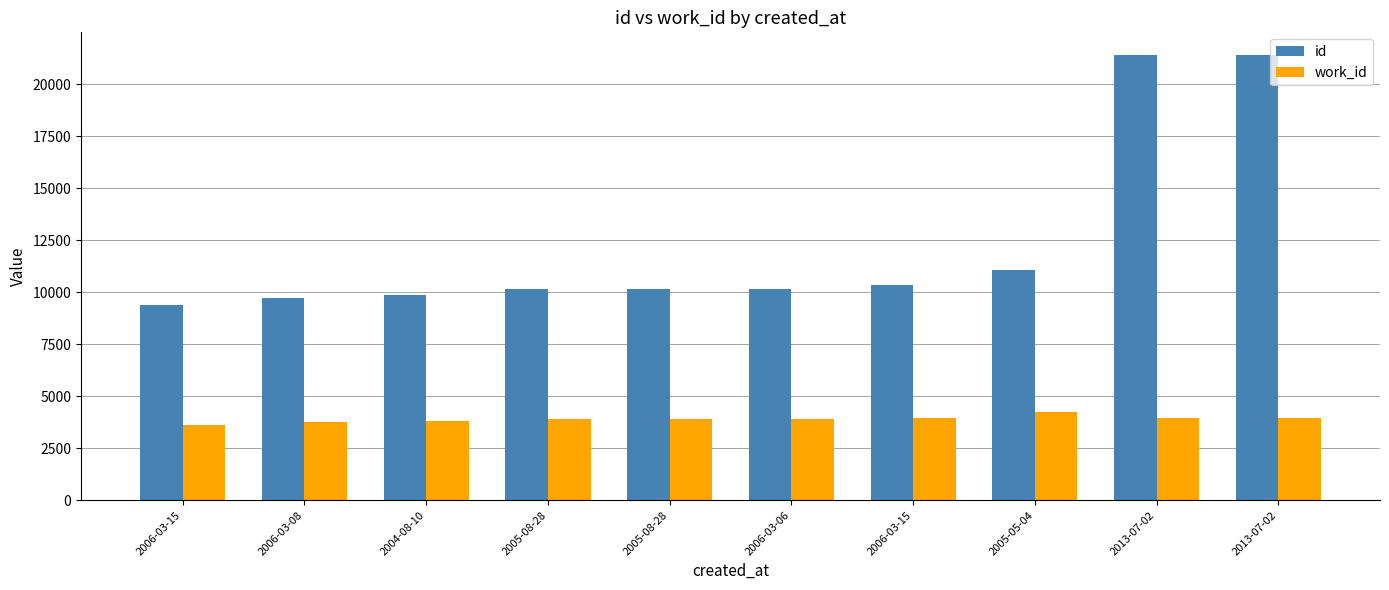

How many data points does each series have?

10